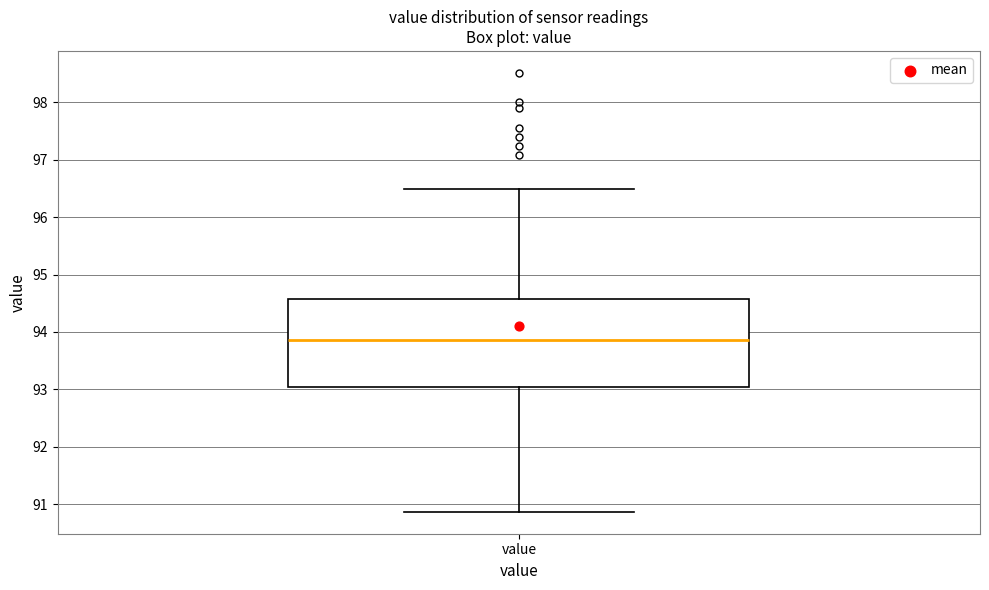

Transcribe this box plot: give where the median line is, the range the box spans, and where the two whiskers end, as read against the y-axis. The values are not printed on the chart, so give them approximately, as read against the axis.

median 93.9, box 93.0 to 94.6, whiskers 90.9 to 96.5